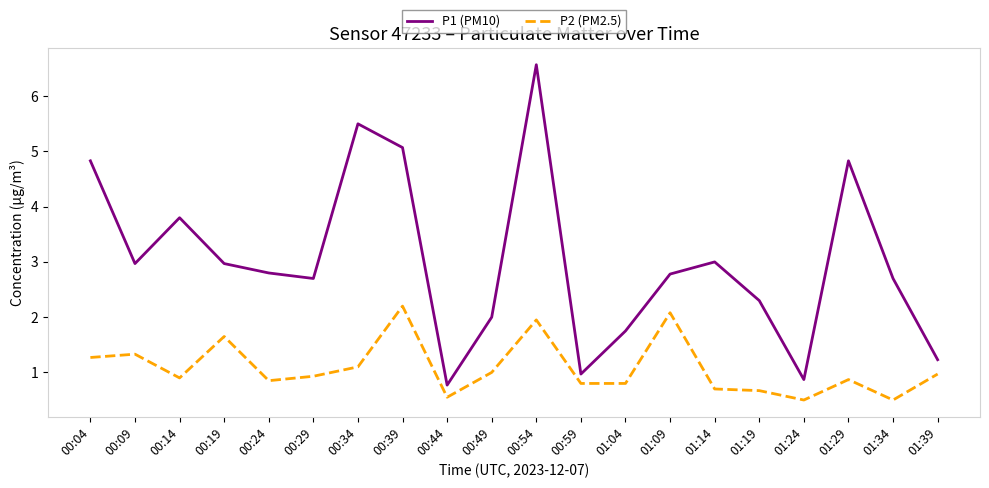

How many lines are shown in the chart?

2